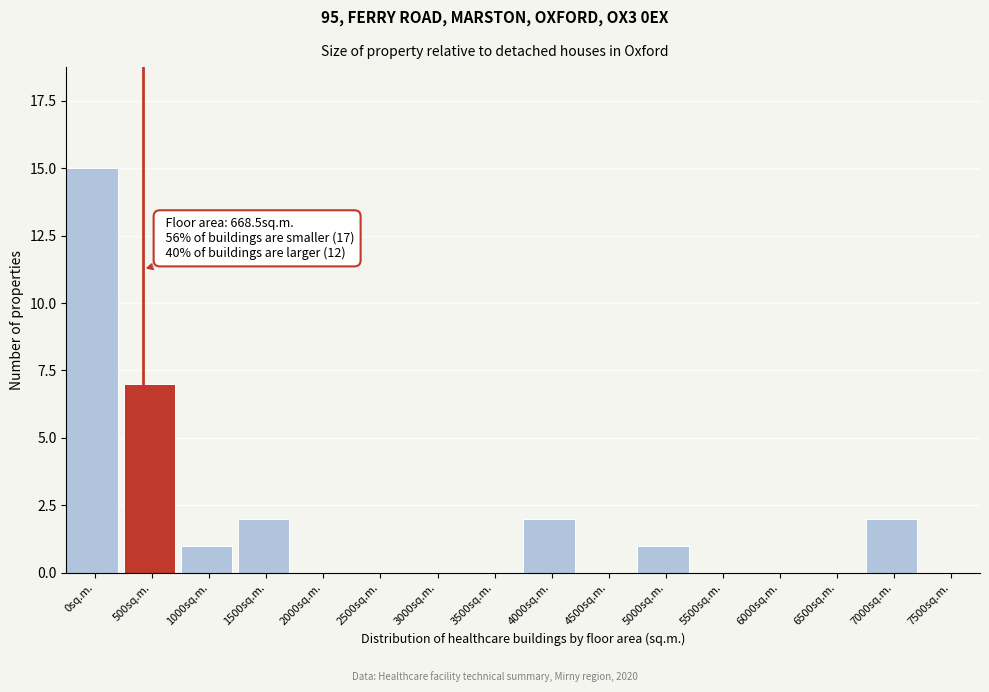

Reading left to right, what are all the values shown in this chart?

0sq.m.=15	500sq.m.=7	1000sq.m.=1	1500sq.m.=2	2000sq.m.=0	2500sq.m.=0	3000sq.m.=0	3500sq.m.=0	4000sq.m.=2	4500sq.m.=0	5000sq.m.=1	5500sq.m.=0	6000sq.m.=0	6500sq.m.=0	7000sq.m.=2	7500sq.m.=0